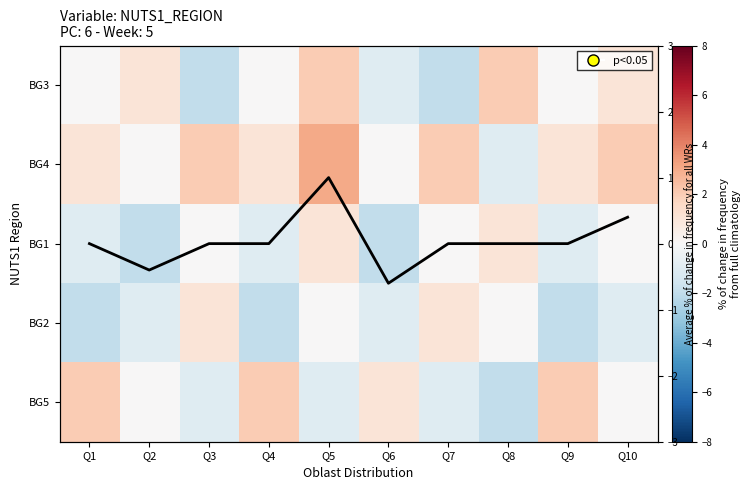

What is the difference between the maximum and minimum values in the BG4 series?

4.0